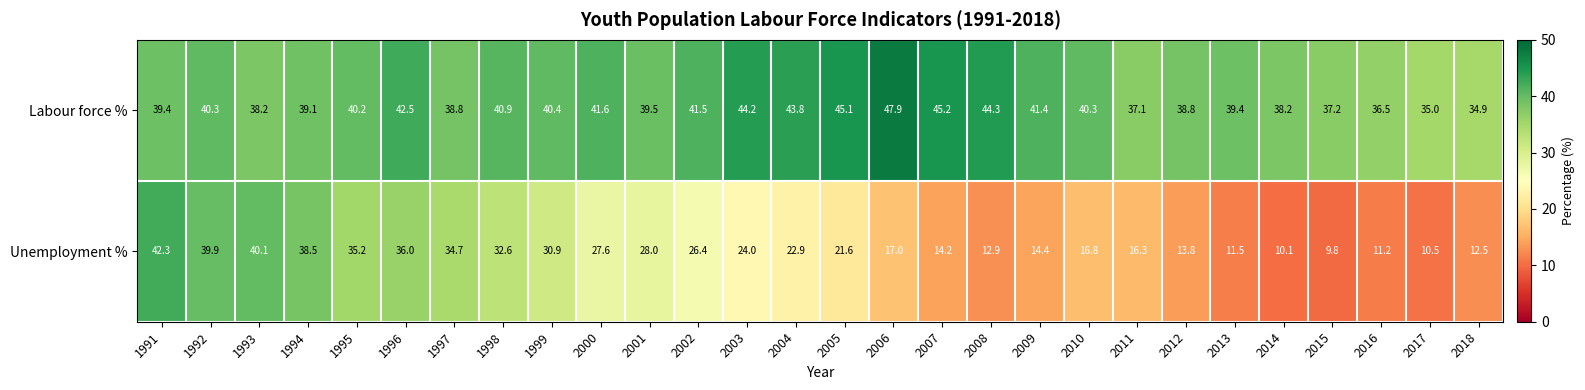

What is the total value across all series at 2000?

69.2